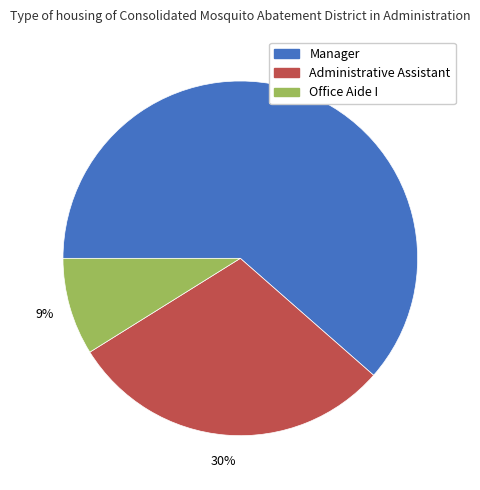

Between Office Aide I and Administrative Assistant, which is larger?

Administrative Assistant